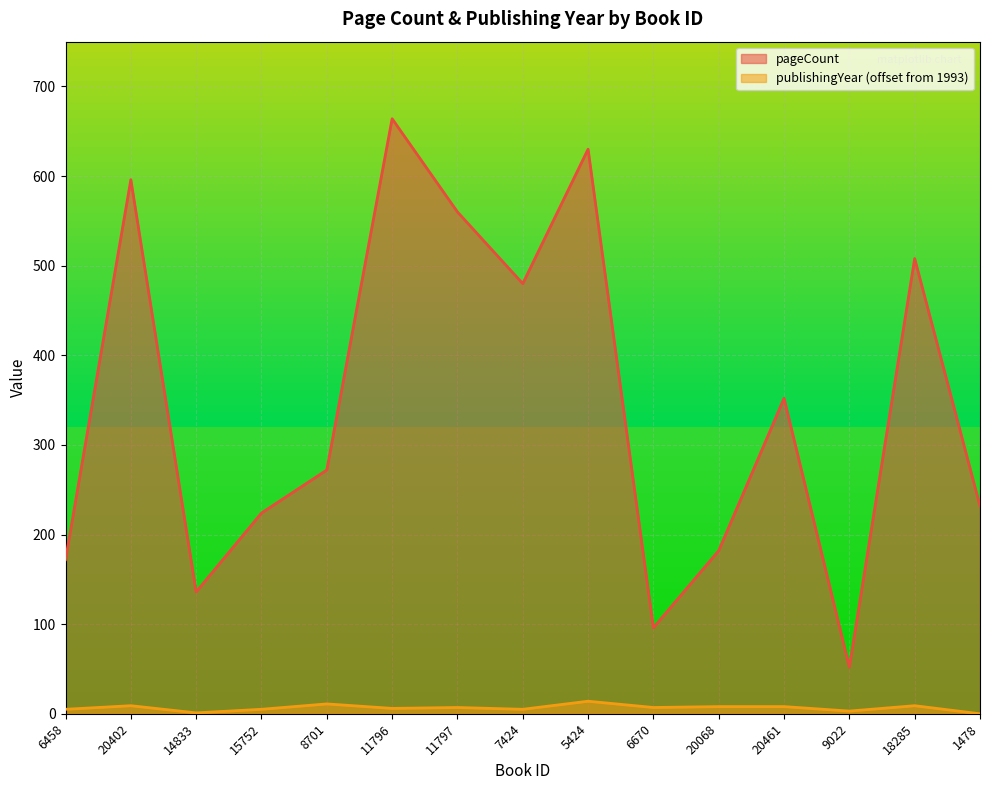

Which series has the largest range (max minus min)?

pageCount